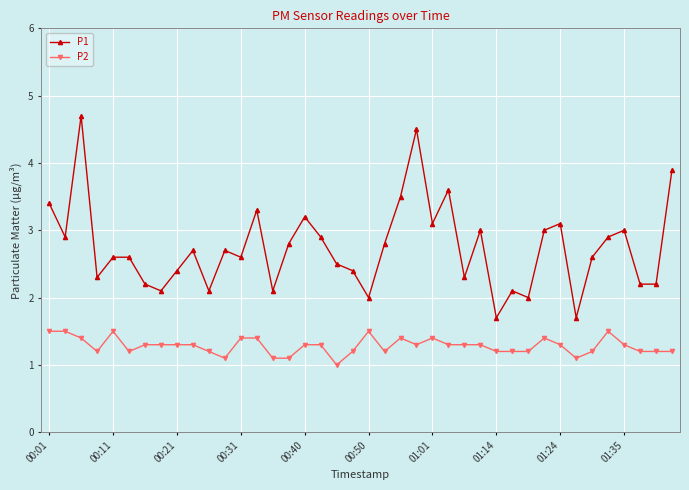

List the series in order of their peak value, lowest first.

P2, P1